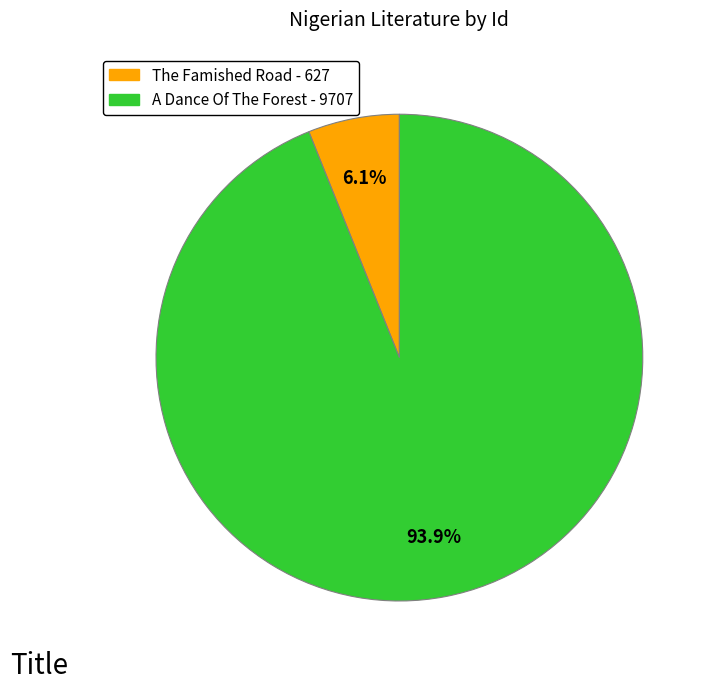

To the nearest percent, what percentage of the pie is A Dance Of The Forest?

94%